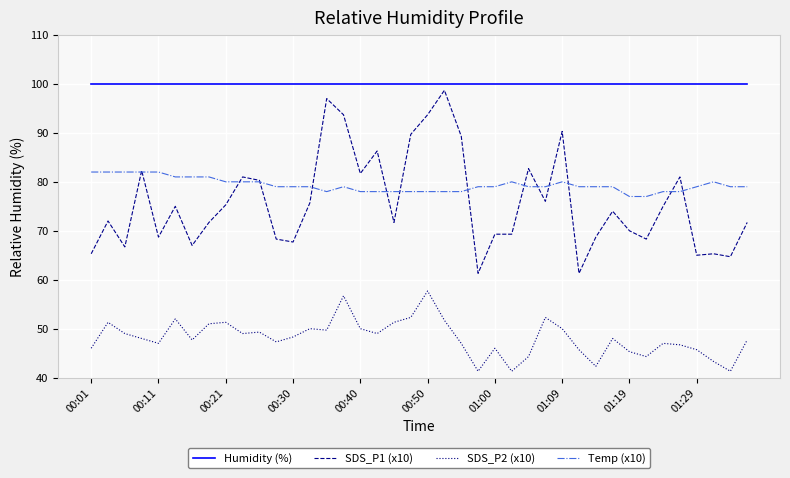

How many lines are shown in the chart?

4